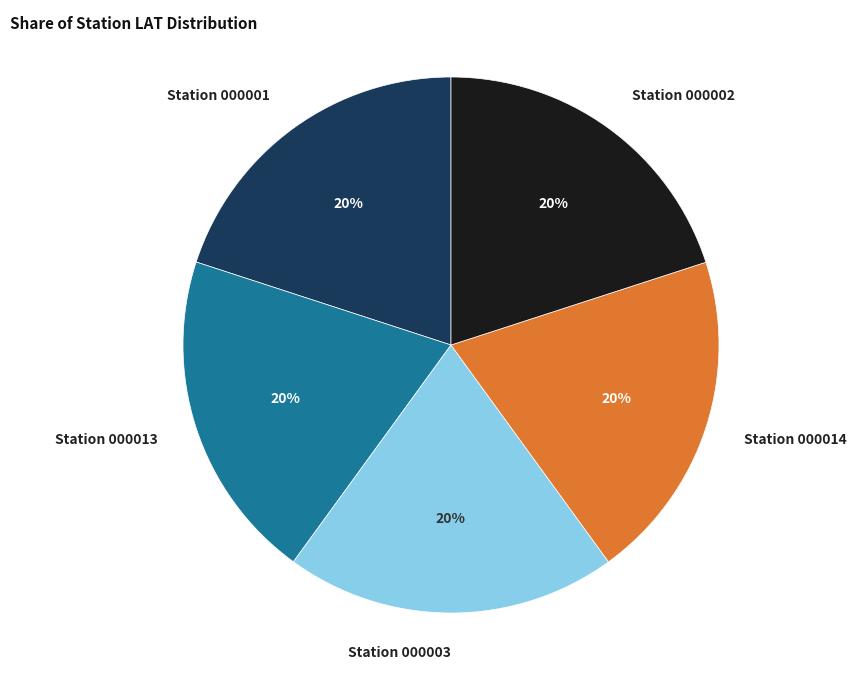

Does any single category account for the majority?

No